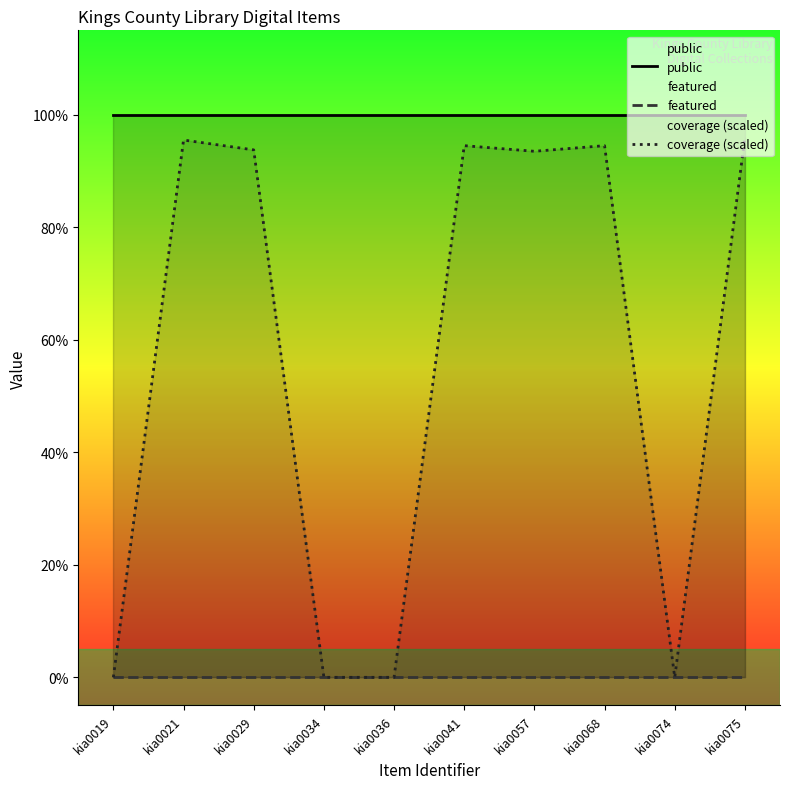

Which series changed the most between kia0029 and kia0041?

coverage (scaled)